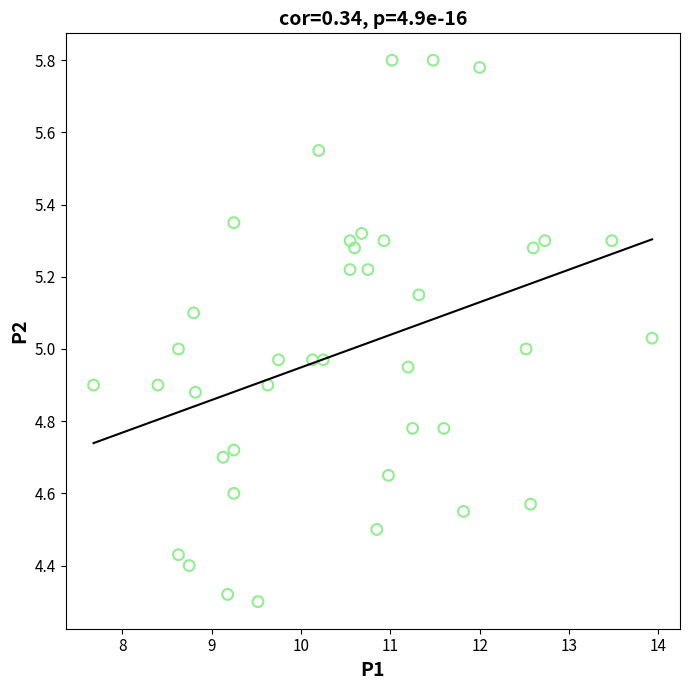

What is the range of Y values (max minus min)?

1.5